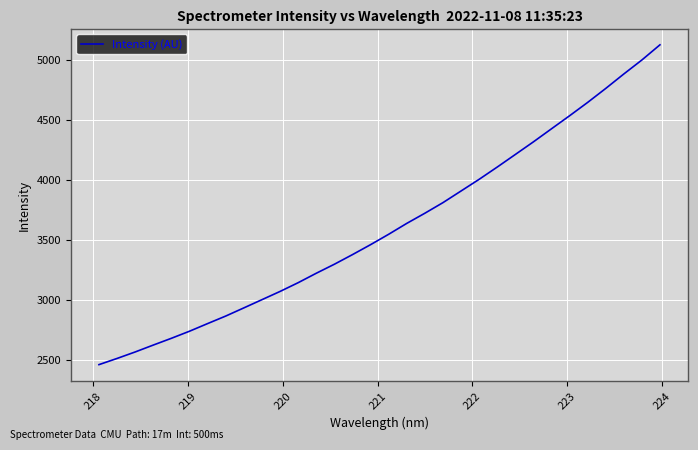

What is the smallest value displayed?

2458.8